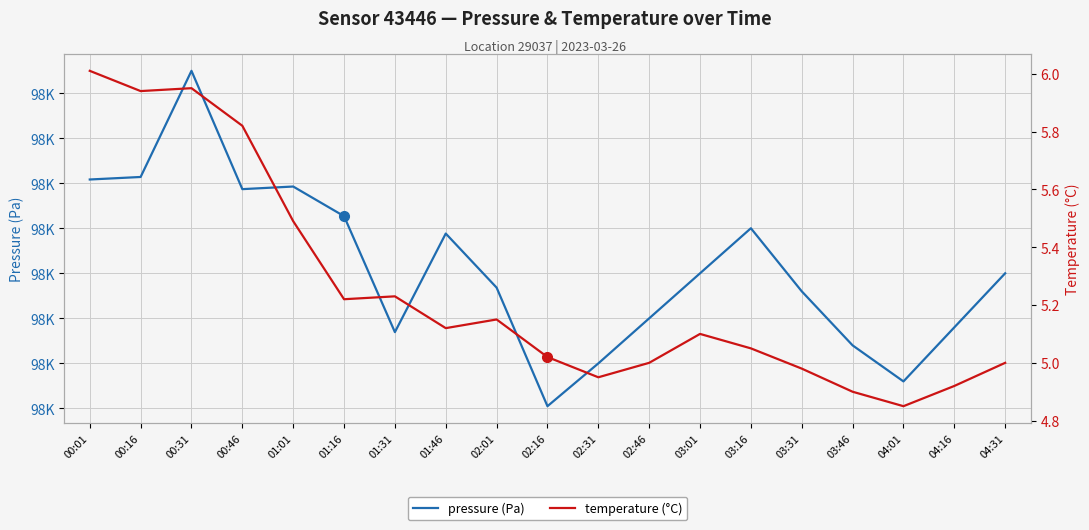

Which series has the largest total across all categories?

pressure